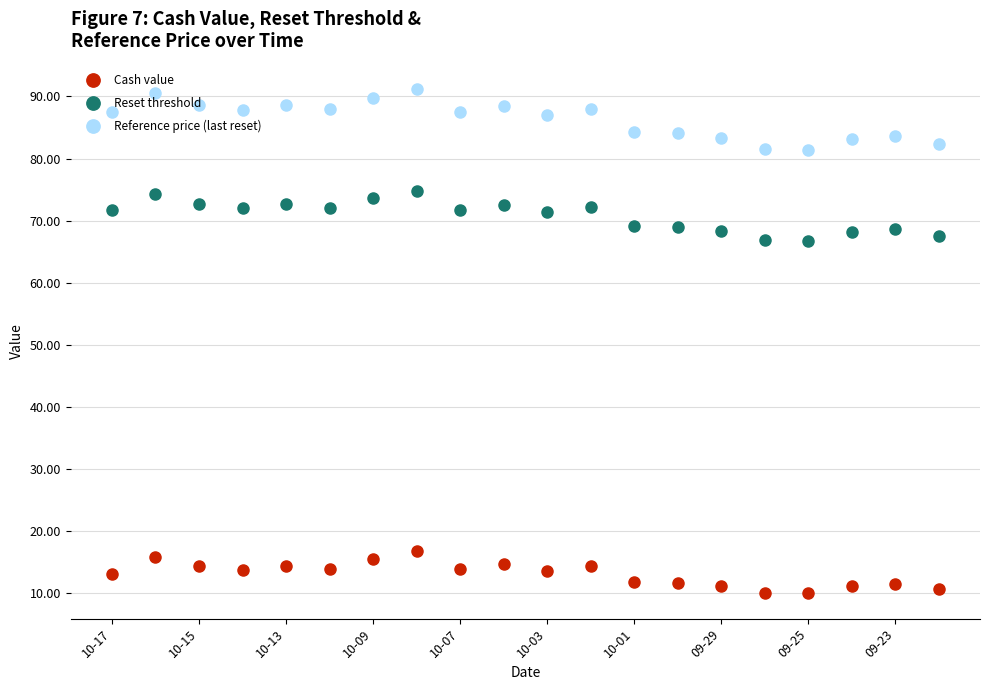

What is the lowest value of the Reset threshold series?

66.7